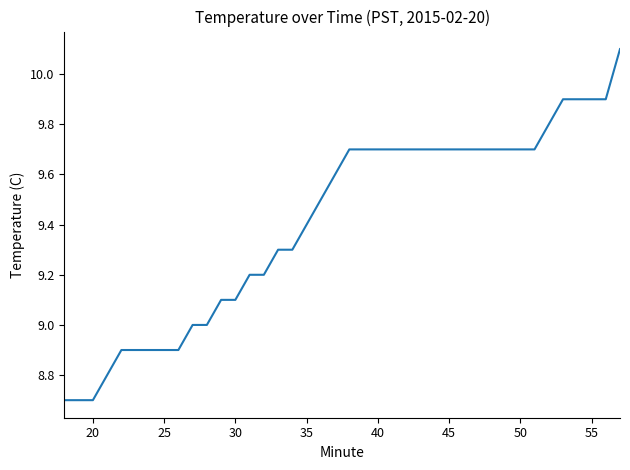

What is the smallest value displayed?

8.7